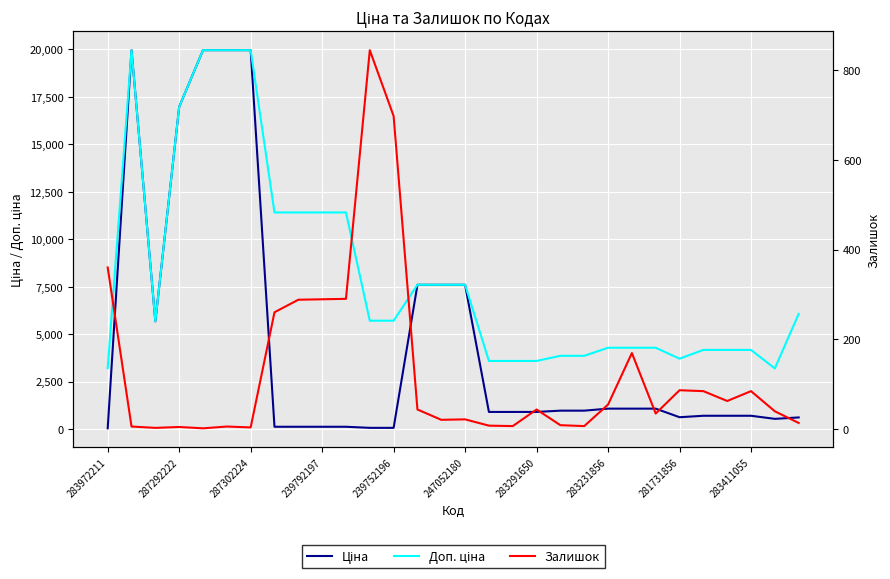

True or false: Залишок and Доп. ціна intersect in this chart.

False